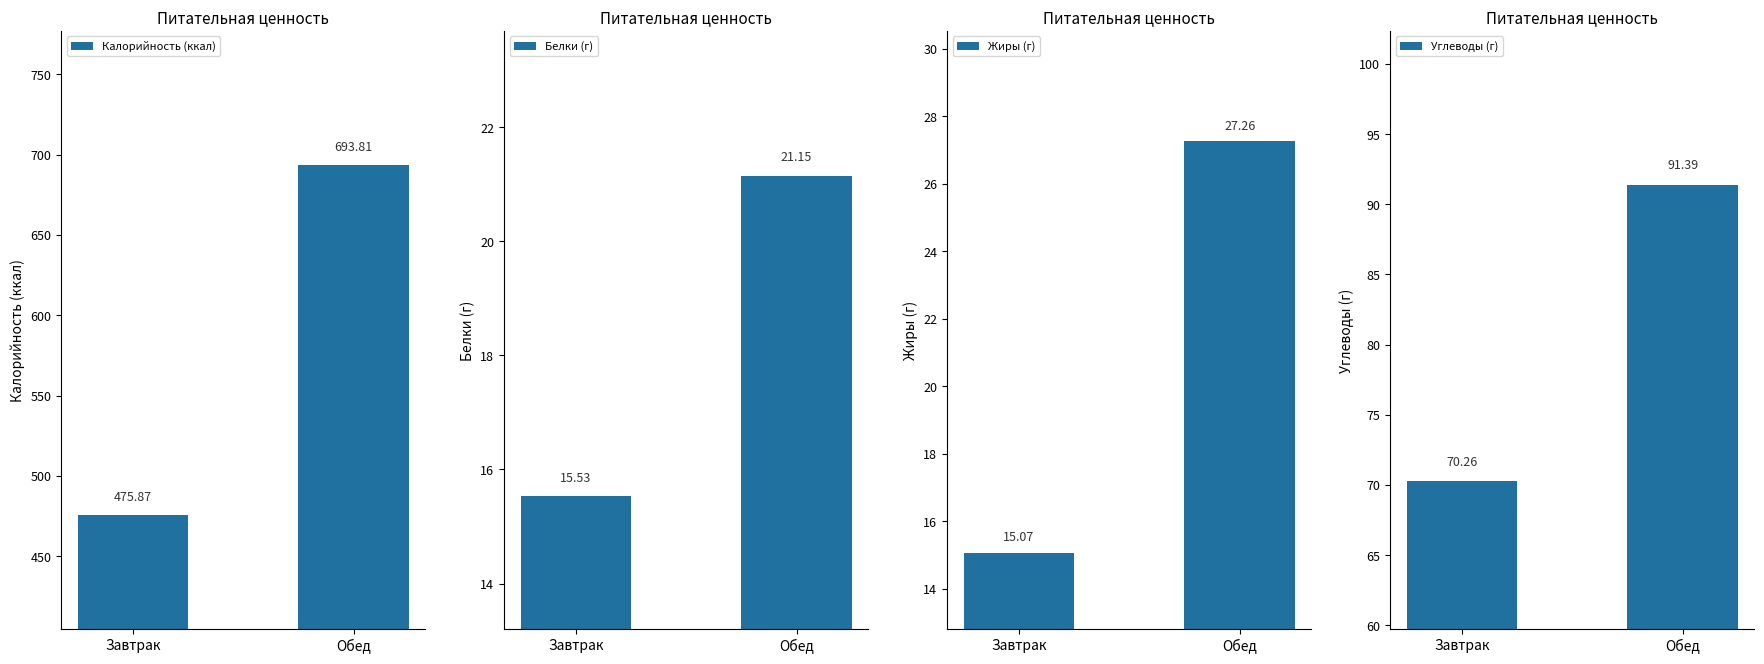

What is the label of the 2nd bar from the right?

Завтрак